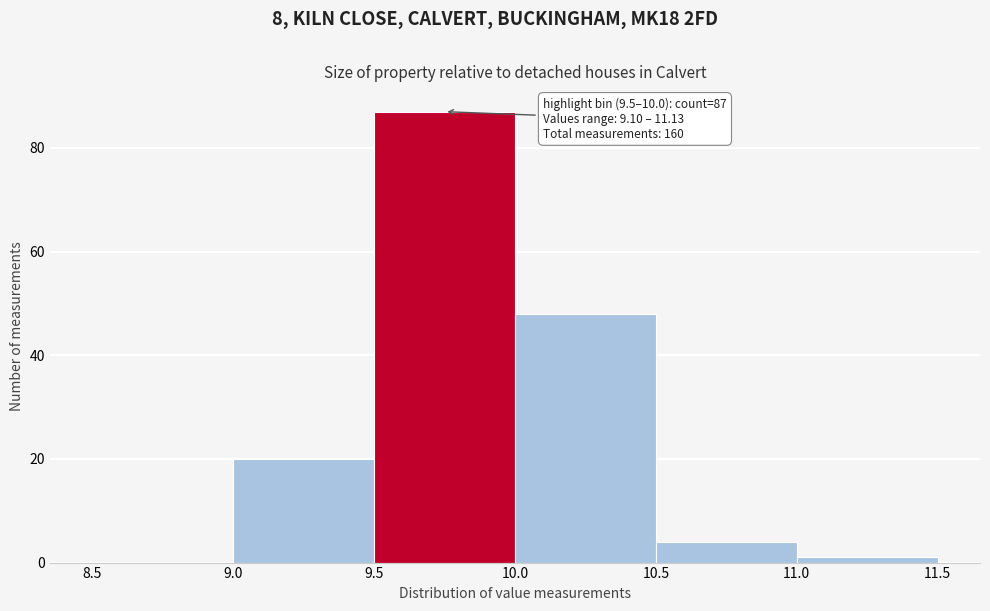

Over which range of the x-axis is the bar tallest?

9.5 to 10.0